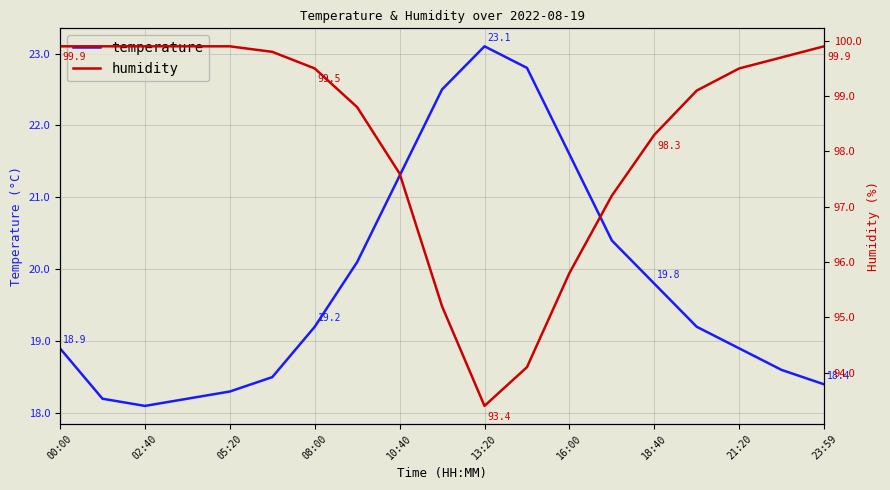

Which category has the highest value in the temperature series?

13:20